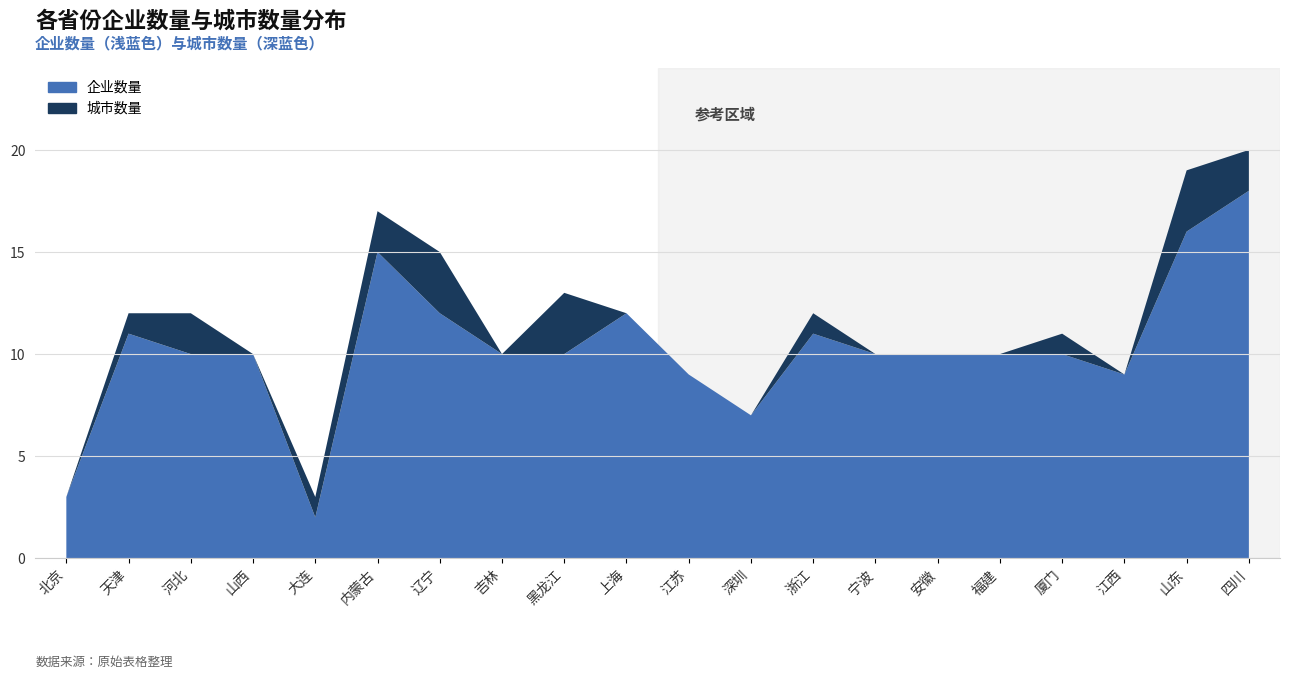

Reading left to right, transcribe all the data shown in this chart.

企业数量: 3	11	10	10	2	15	12	10	10	12	9	7	11	10	10	10	10	9	16	18
城市数量: 0	1	2	0	1	2	3	0	3	0	0	0	1	0	0	0	1	0	3	2